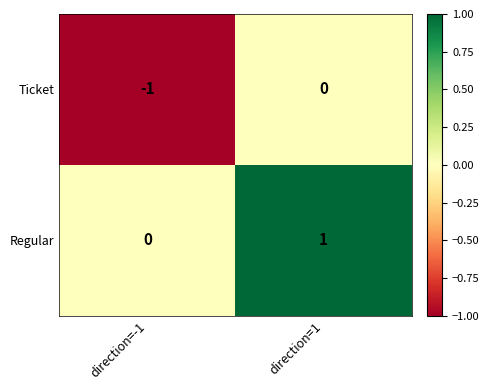

At which label is Ticket closest to 0?

direction=1